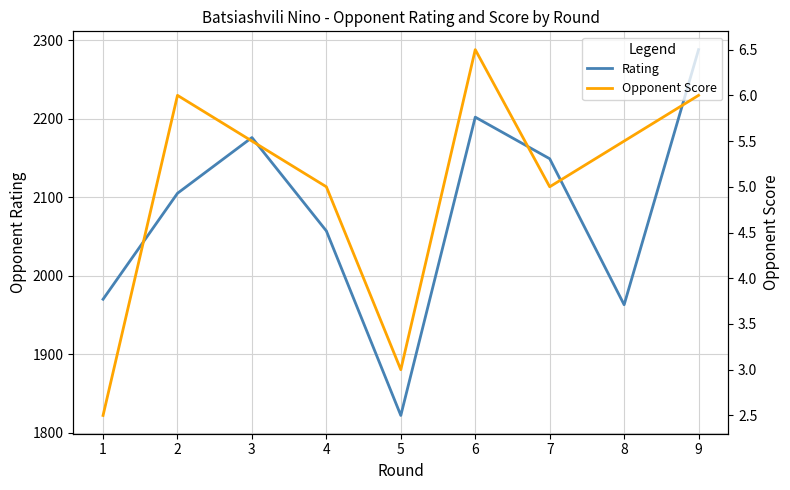

What is the sum of the Rating values at 6 and 1?

4172